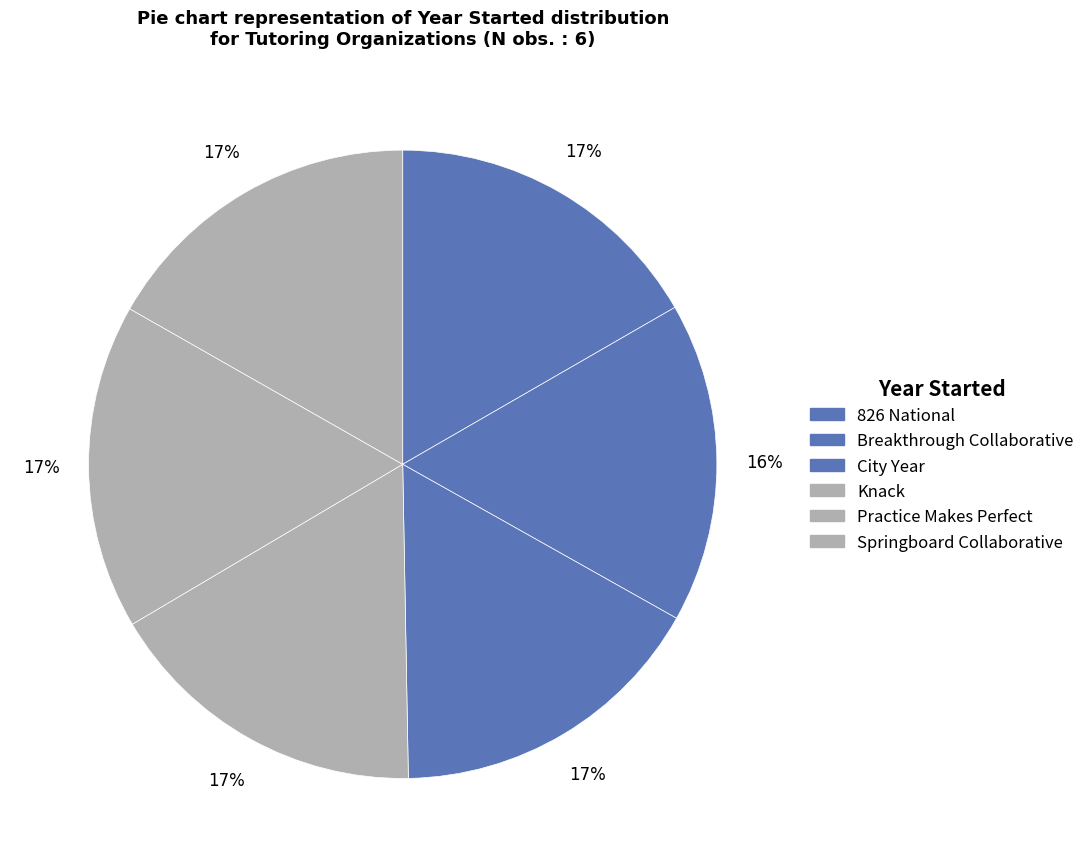

What is the smallest slice in the pie chart?

Breakthrough Collaborative